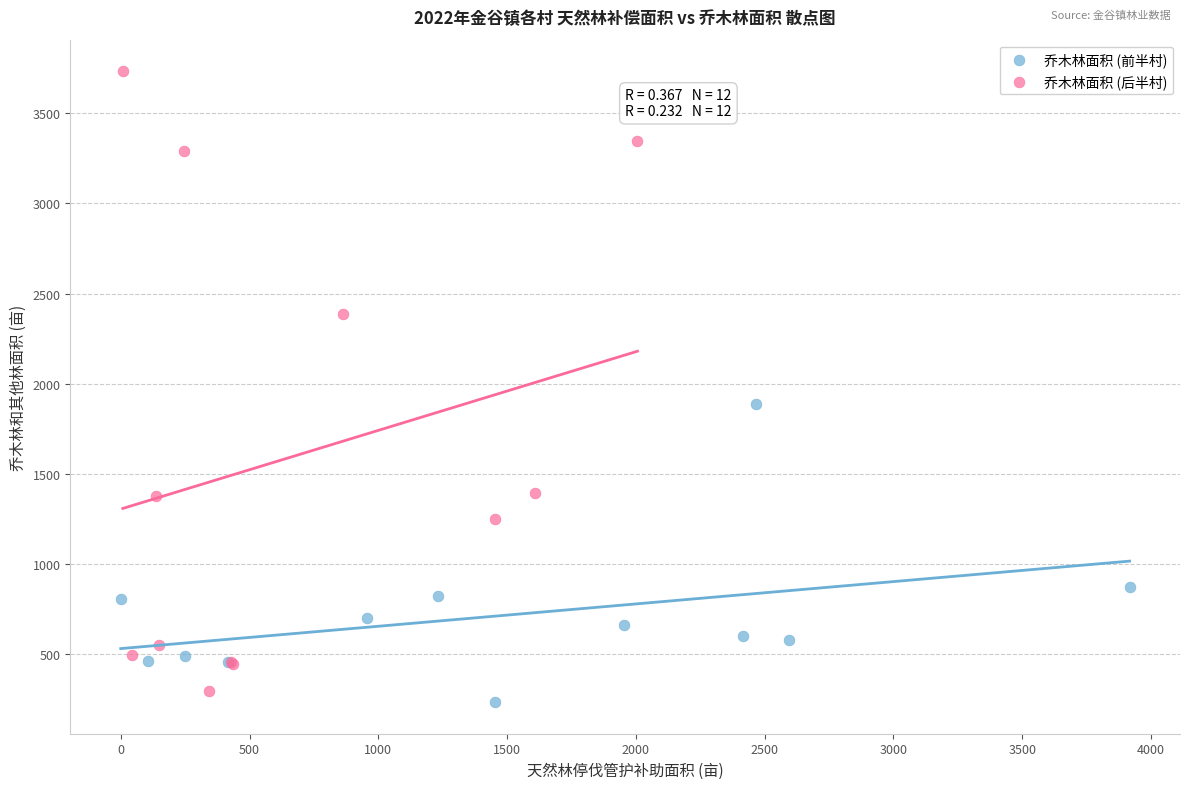

Which series has the widest spread of Y values?

乔木林面积 (后半村)